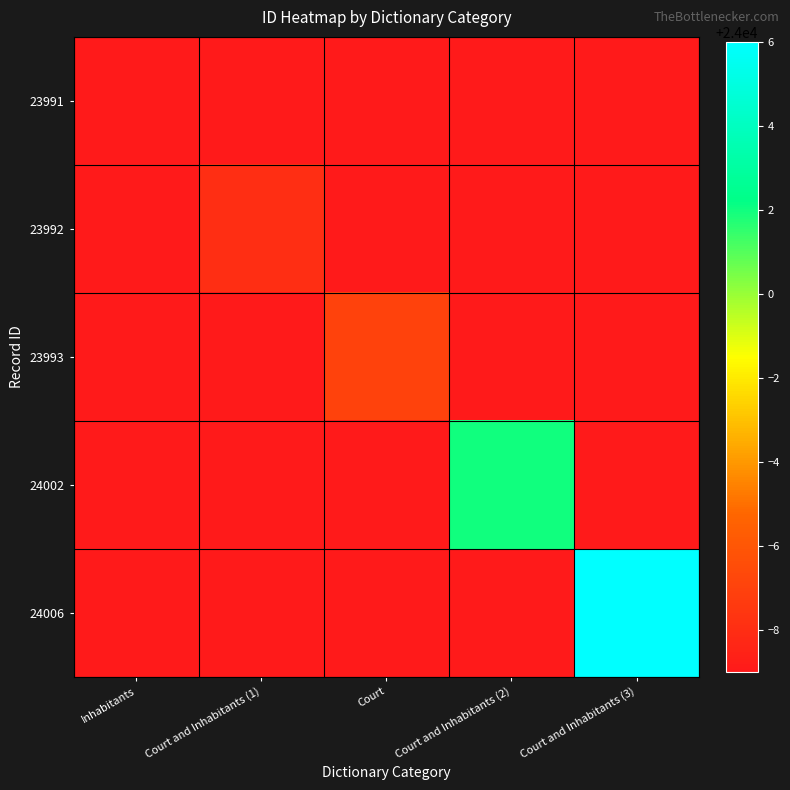

At Court, list the series in order from smallest to largest.

23991, 23992, 23993, 24002, 24006